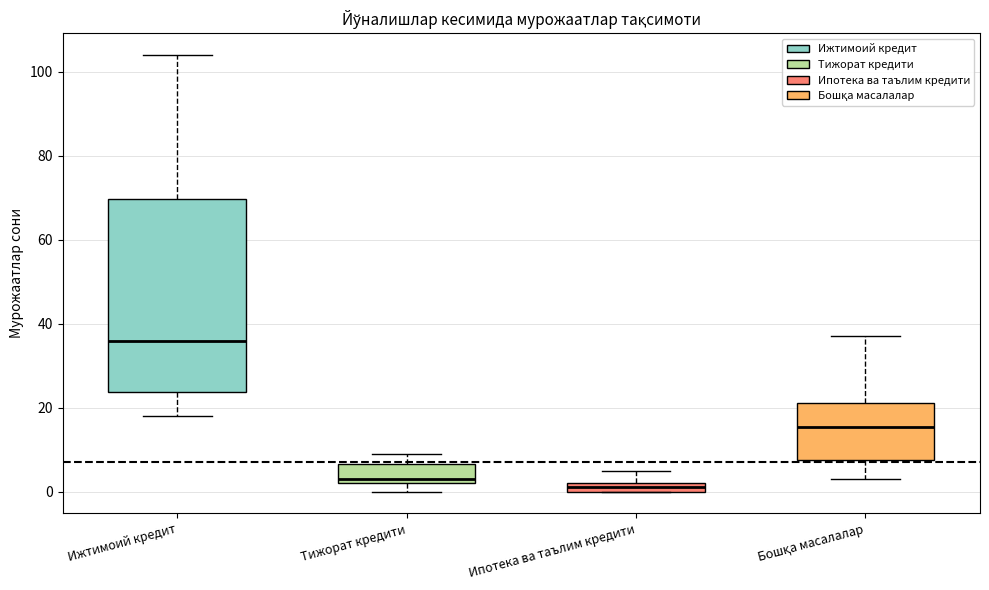

Which box's median line is the lowest?

Ипотека ва таълим кредити